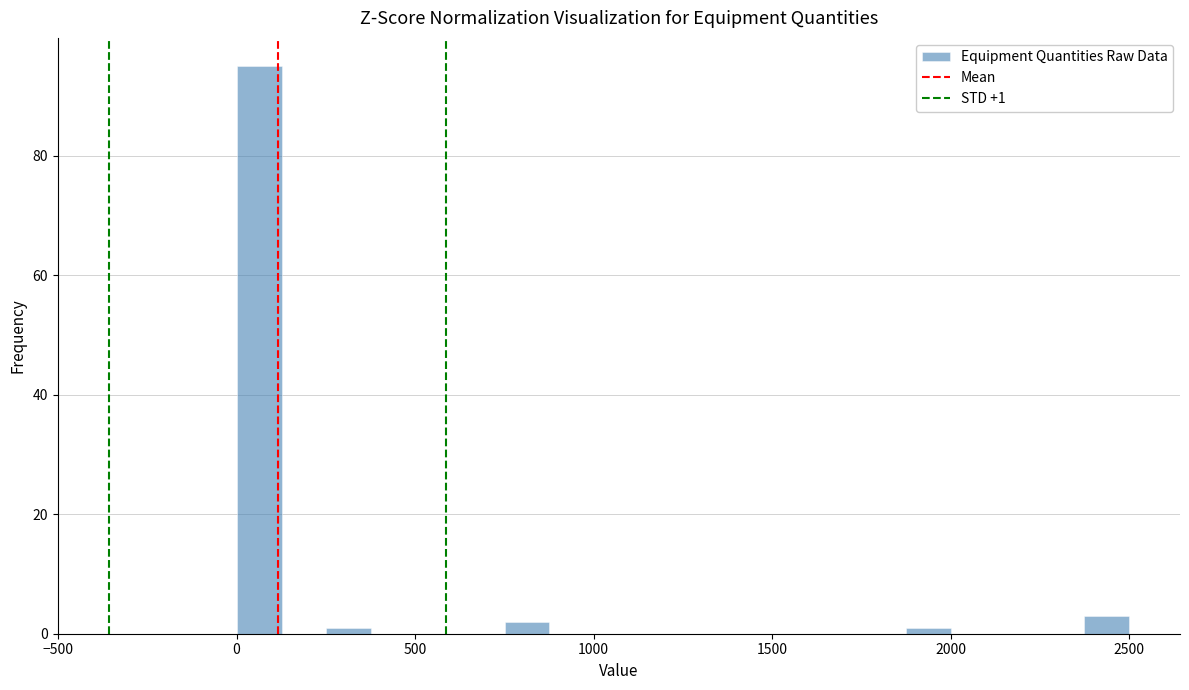

Around what value on the x-axis is the tallest bar? Give the approximate position of its centre, as read against the axis.

50